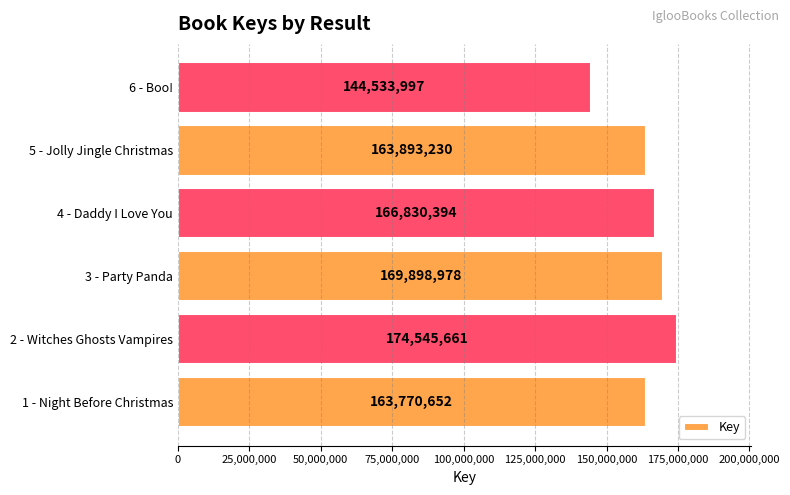

Reading bottom to top, what are all the values shown in this chart?

1 - Night Before Christmas=163770652	2 - Witches Ghosts Vampires=174545661	3 - Party Panda=169898978	4 - Daddy I Love You=166830394	5 - Jolly Jingle Christmas=163893230	6 - Boo!=144533997